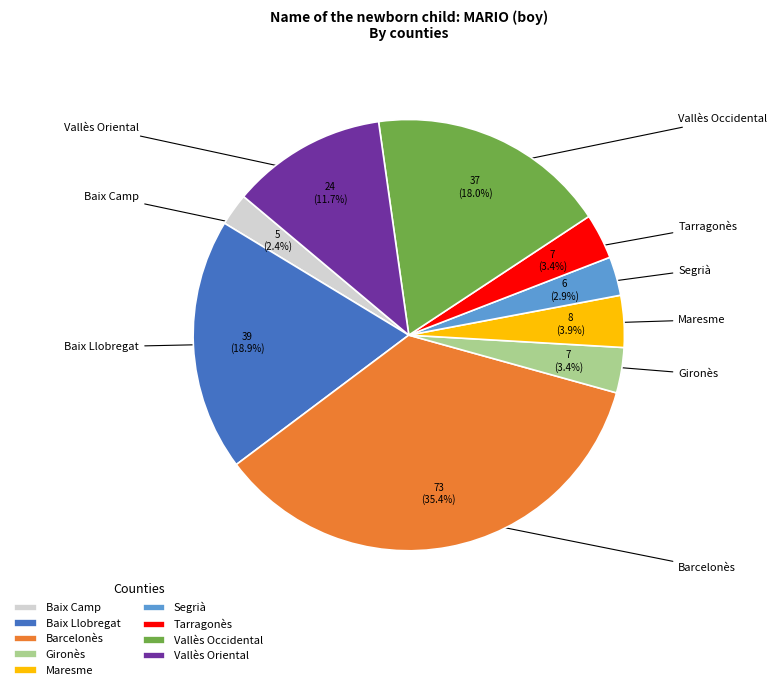

Between Maresme and Barcelonès, which is larger?

Barcelonès